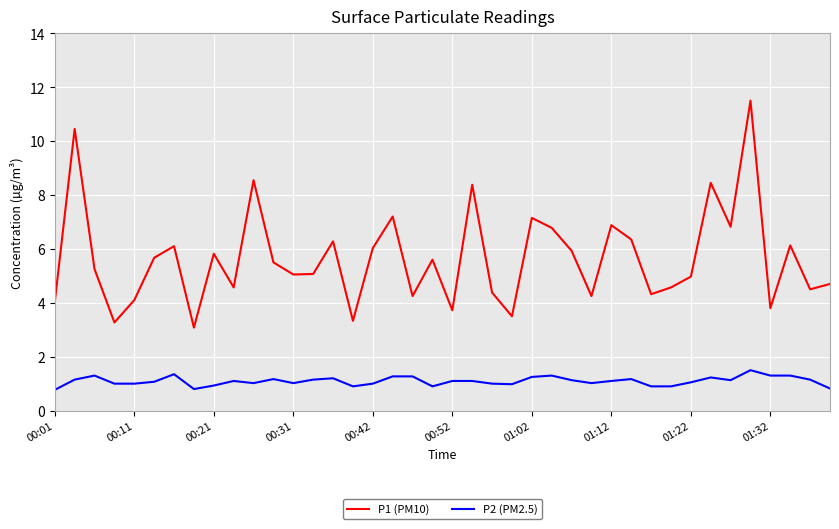

Count the number of data series in this chart.

2